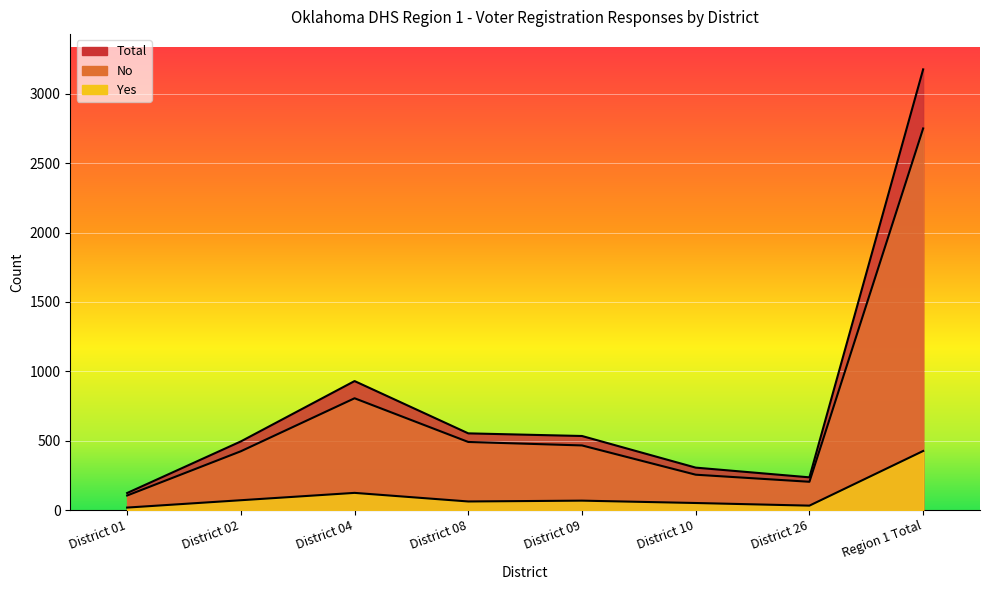

True or false: Yes and Total cross at least once.

False